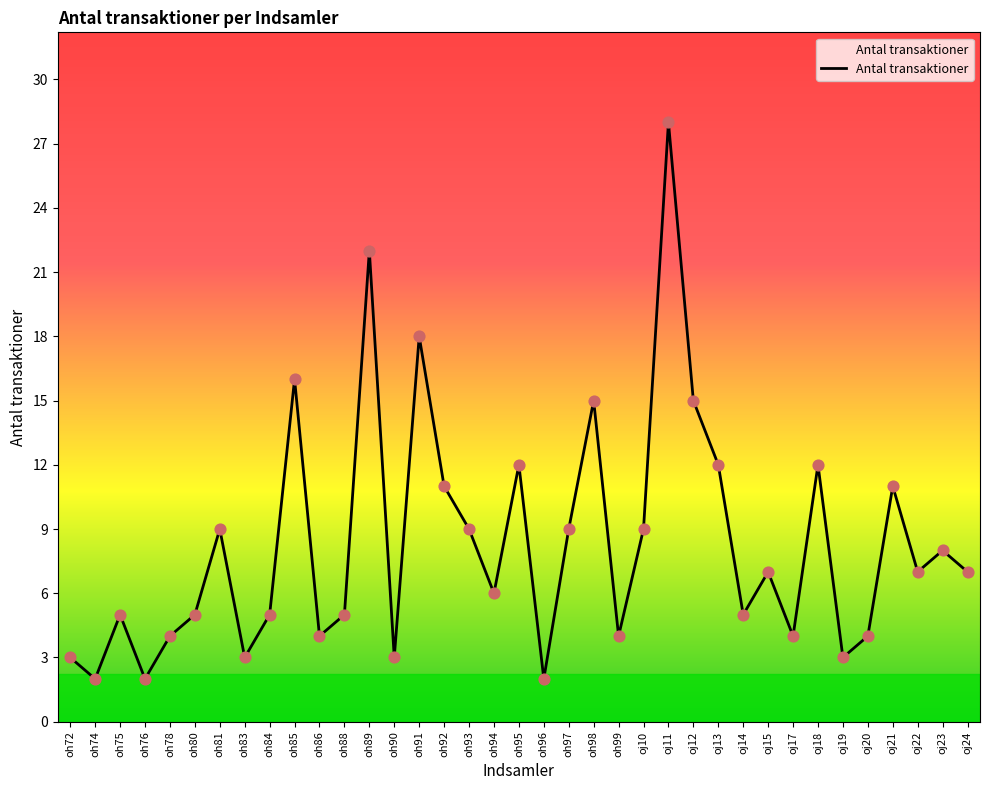

What is the change in value from oj17 to oj18?

+8